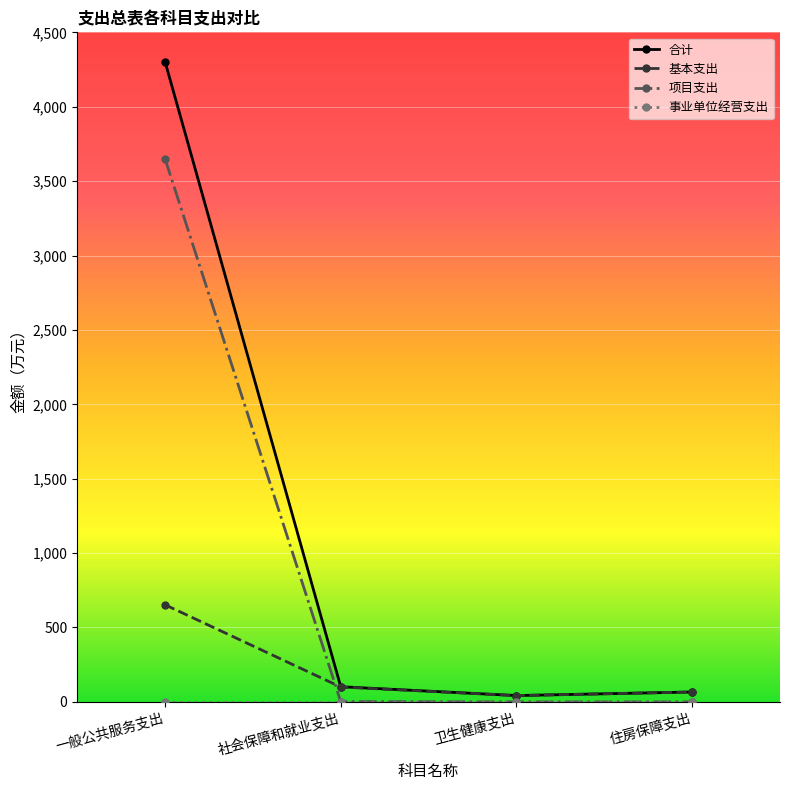

What is the total value across all series at 一般公共服务支出?

8607.3